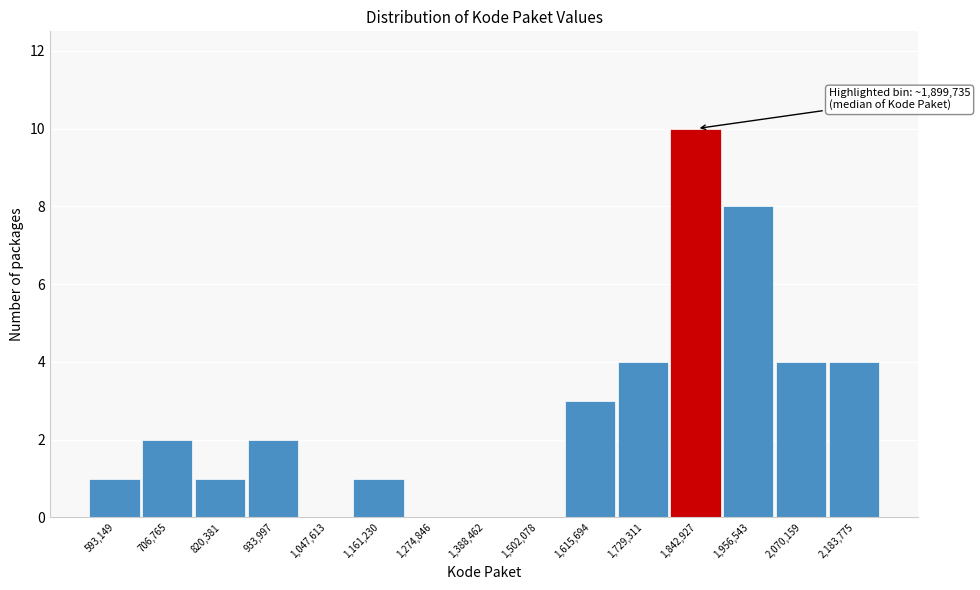

Reading right to left, what are all the values shown in this chart?

2,183,775=4	2,070,159=4	1,956,543=8	1,842,927=10	1,729,311=4	1,615,694=3	1,502,078=0	1,388,462=0	1,274,846=0	1,161,230=1	1,047,613=0	933,997=2	820,381=1	706,765=2	593,149=1